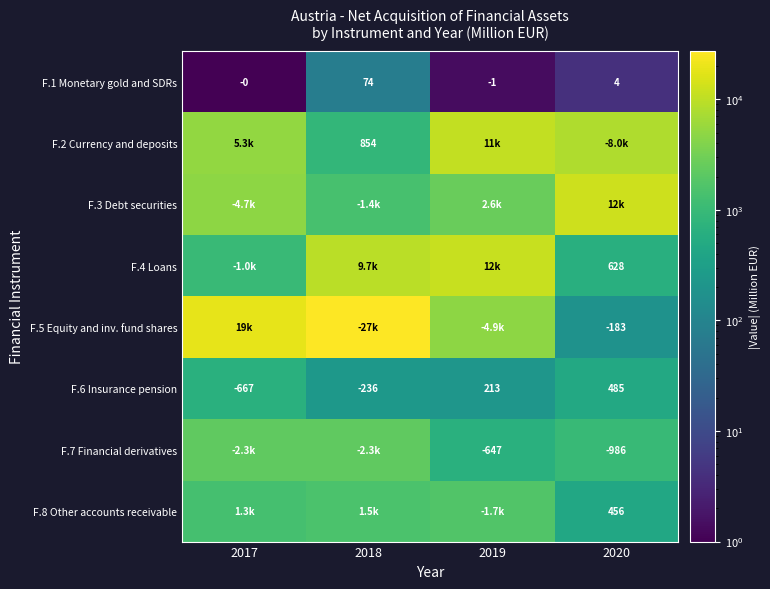

Which category has the lowest value across all series?

2017